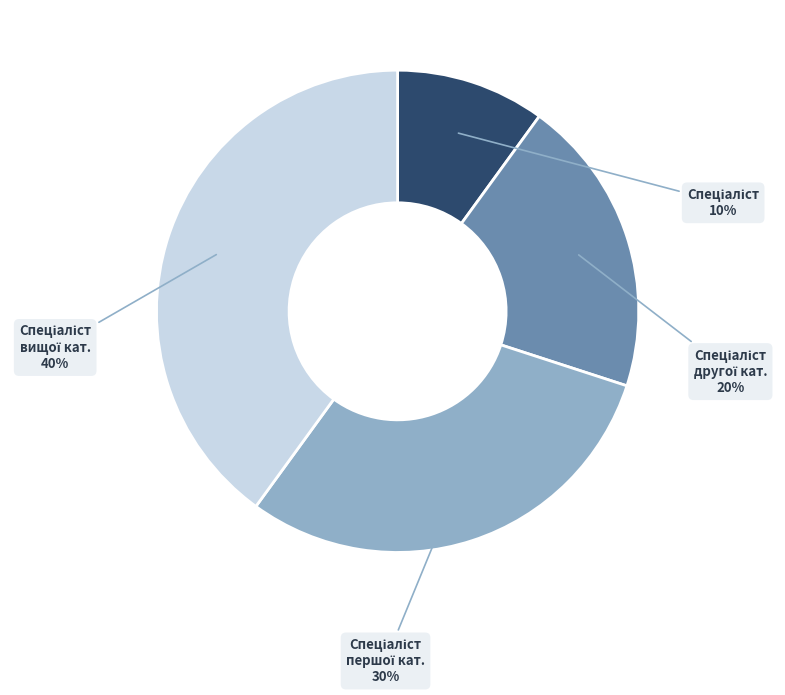

How many segments does this pie chart have?

4